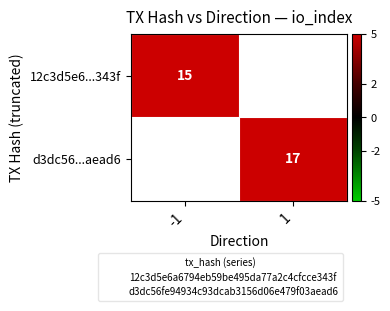

Which category has the lowest value in the d3dc56...aead6 series?

-1